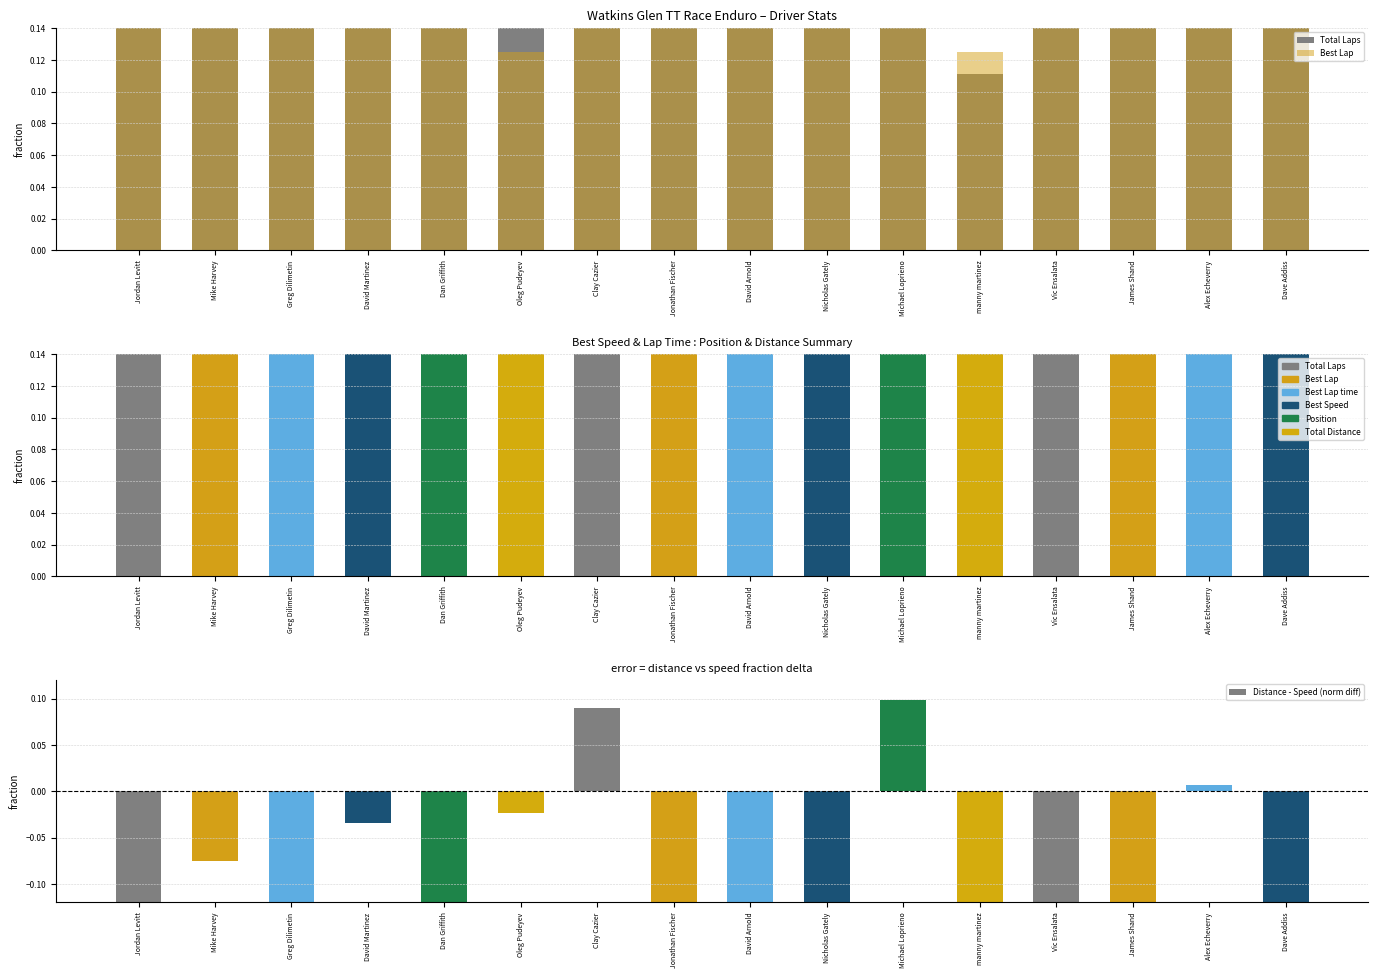

What is the approximate value of Distance - Speed (norm diff) at Dan Griffith?

-0.1